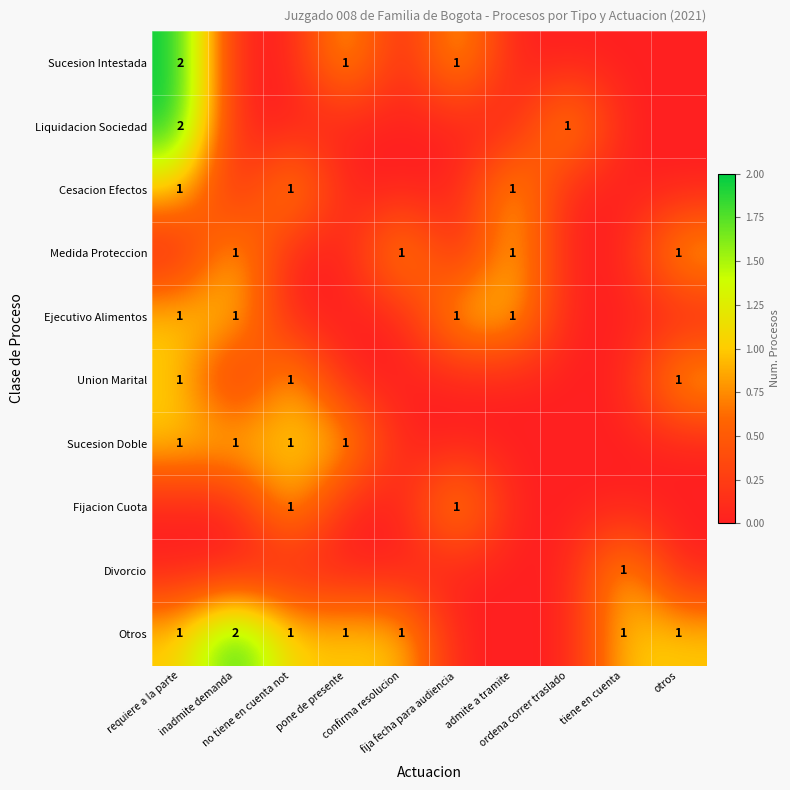

True or false: Sucesion Intestada has a value of -1 at otros.

False